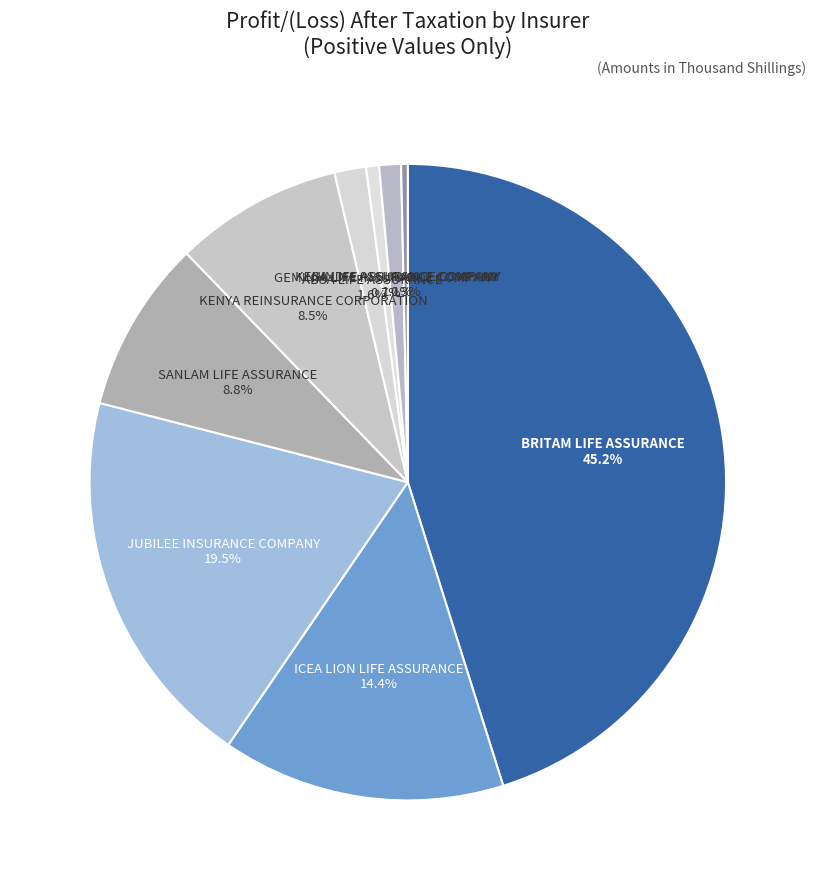

To the nearest percent, what percentage of the pie is ICEA LION LIFE ASSURANCE?

14%